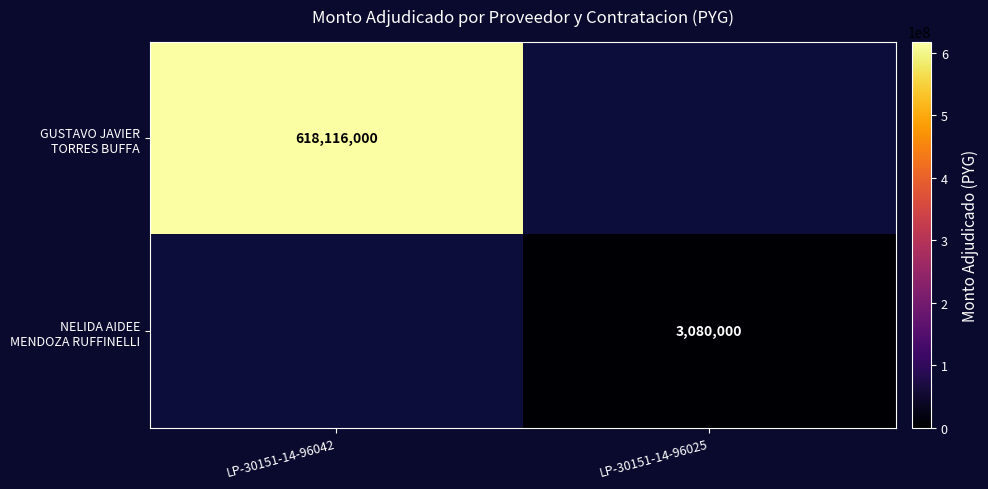

True or false: NELIDA AIDEE MENDOZA RUFFINELLI has a value of 5139901.7 at LP-30151-14-96025.

False